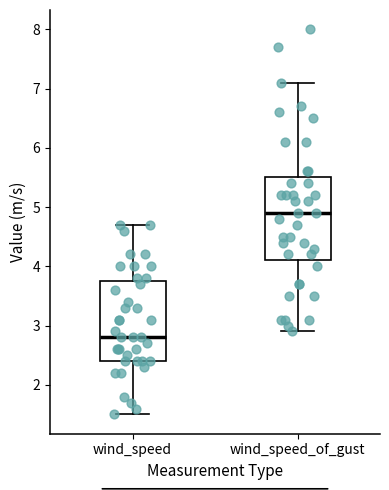

Which box's median line is the lowest?

wind_speed